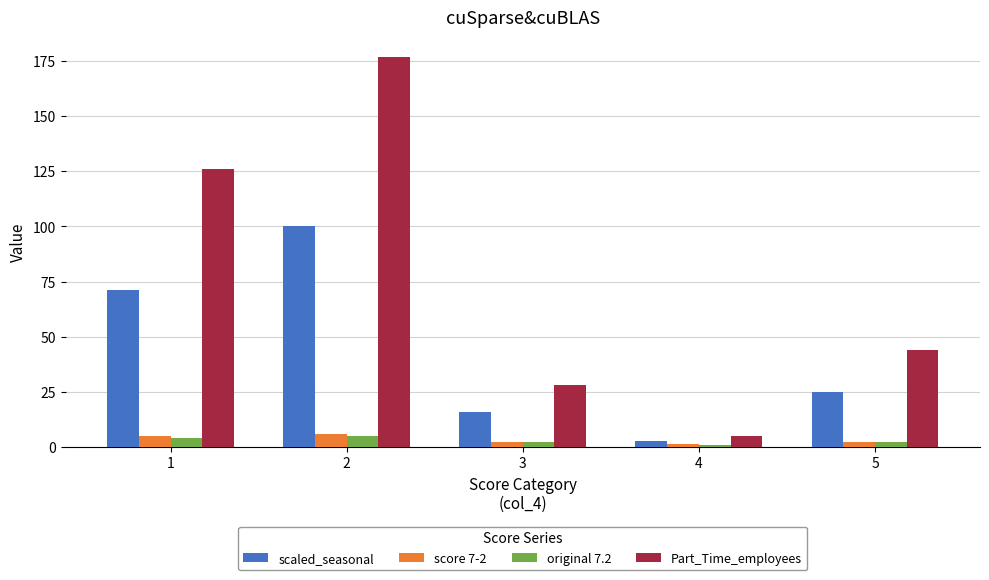

Count the number of data series in this chart.

4